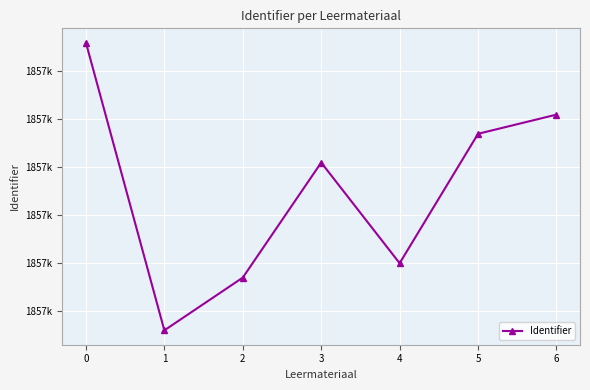

What is the ratio of the value at 4 to the value at 3?

1.0